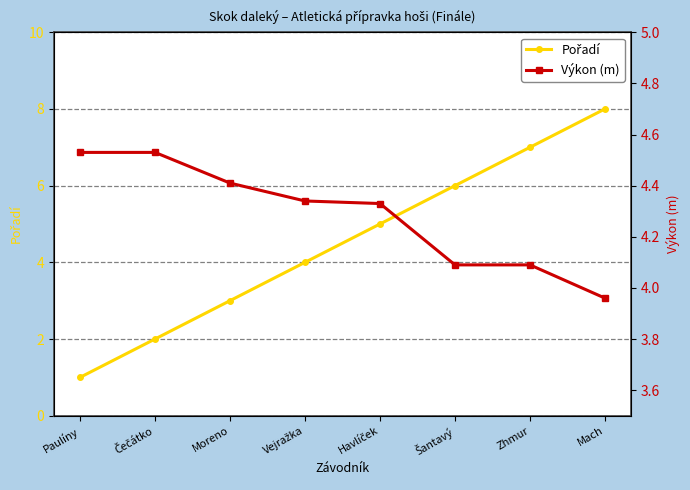

The Pořadí series shows 5.0 at Havlíček. True or false?

True